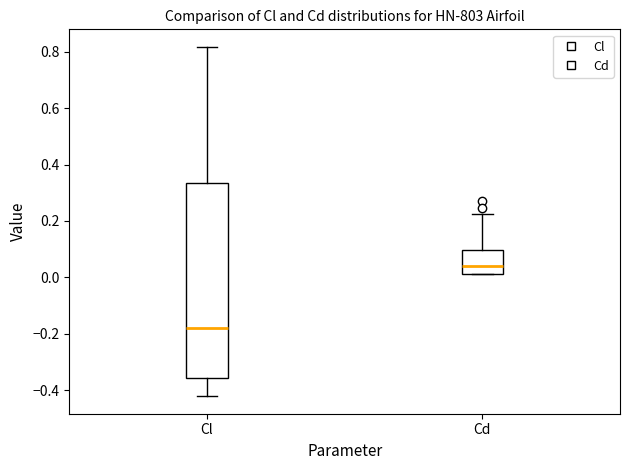

Which box is the tallest, from its lower edge to its upper edge?

Cl